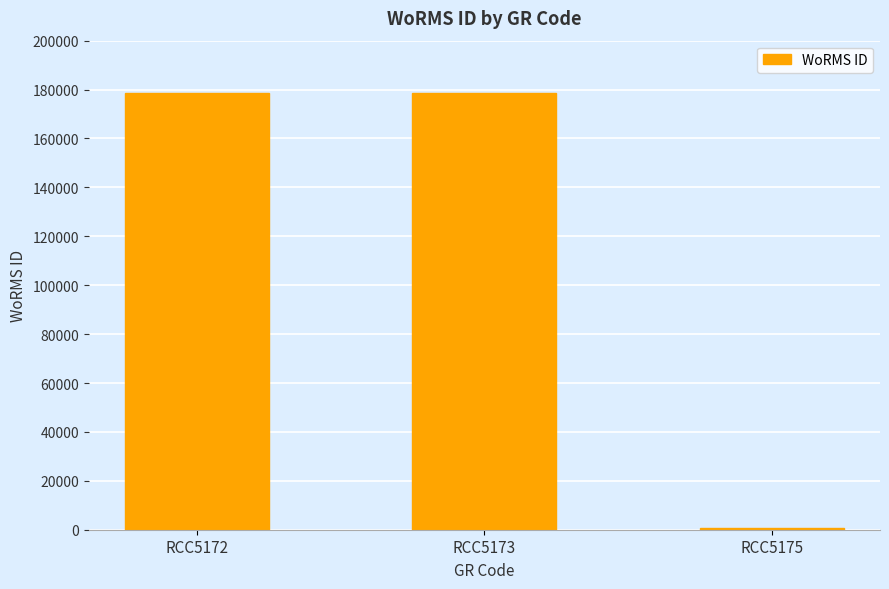

What is the maximum value shown in the chart?

178589